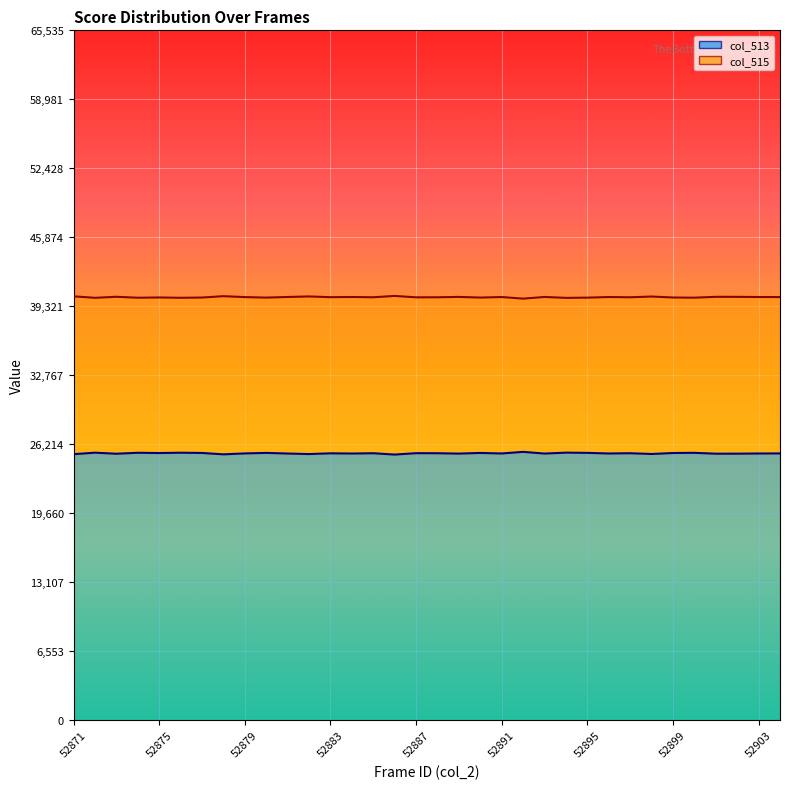

What position from the left is 11?

12